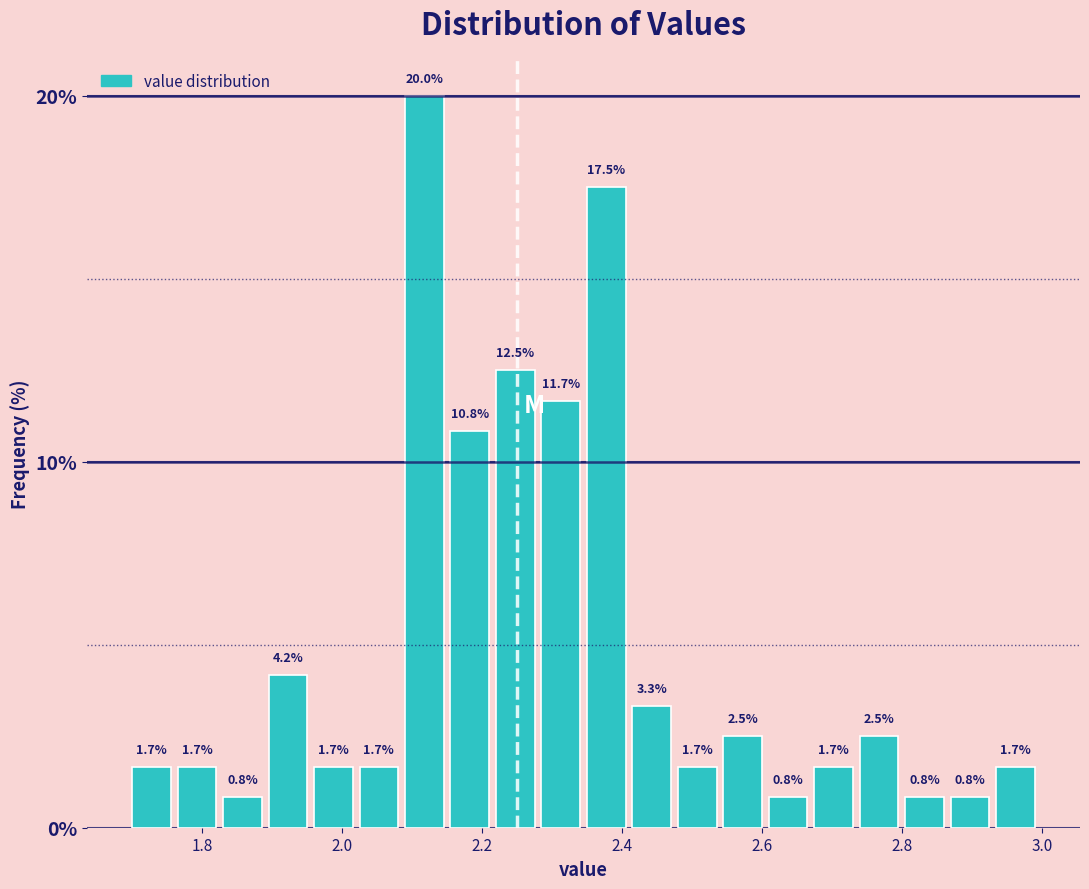

Around what value on the x-axis is the tallest bar? Give the approximate position of its centre, as read against the axis.

2.12